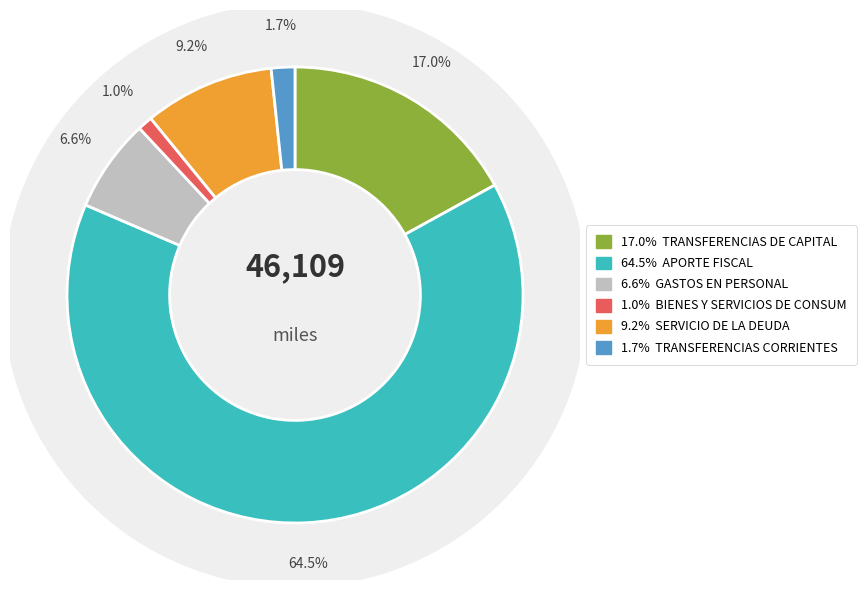

What percentage is the SERVICIO DE LA DEUDA slice, to the nearest percent?

9%